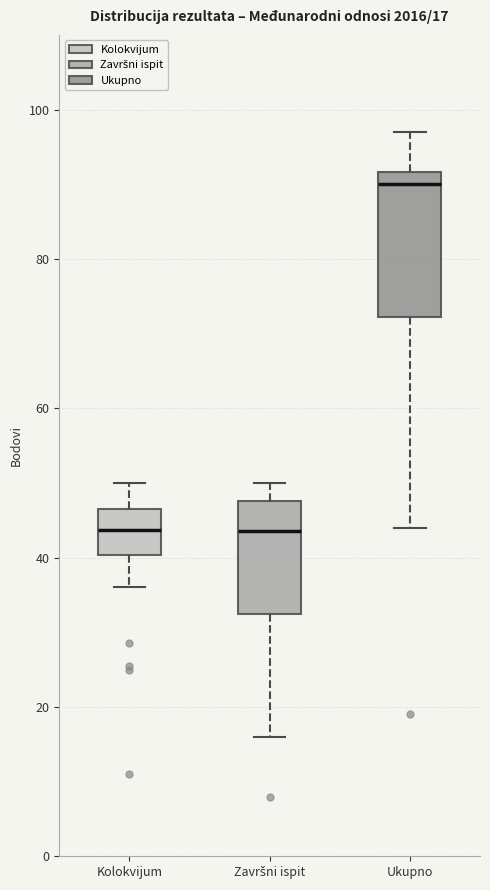

Which box's median line is the highest?

Ukupno